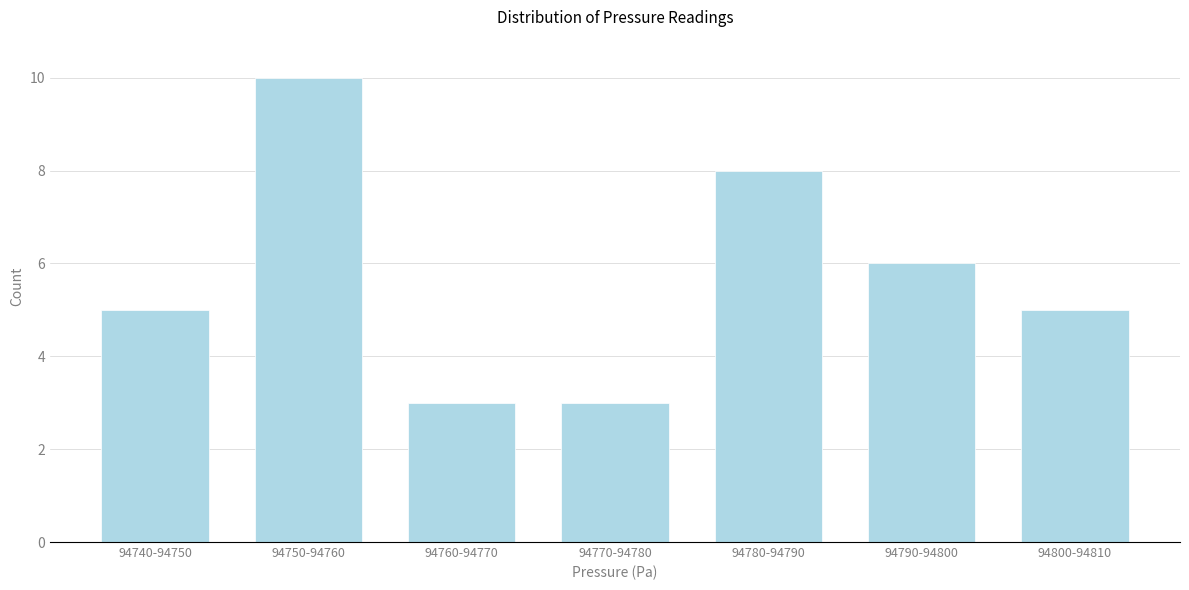

Reading left to right, list all the values displayed in this chart.

94740-94750=5	94750-94760=10	94760-94770=3	94770-94780=3	94780-94790=8	94790-94800=6	94800-94810=5